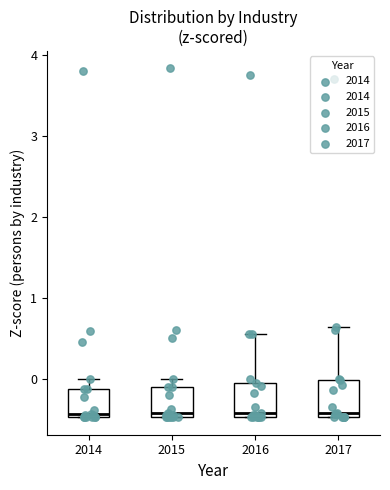

Reading left to right, transcribe this box plot: for each box, give where its median line is, the range the box spans, and where its two whiskers end, as read against the y-axis. The values are not printed on the chart, so give them approximately, as read against the axis.

2014: median -0.4, box -0.5 to -0.1, whiskers -0.5 to 0.0
2015: median -0.4, box -0.5 to -0.1, whiskers -0.5 to 0.0
2016: median -0.4, box -0.5 to -0.1, whiskers -0.5 to 0.6
2017: median -0.4, box -0.5 to 0.0, whiskers -0.5 to 0.6